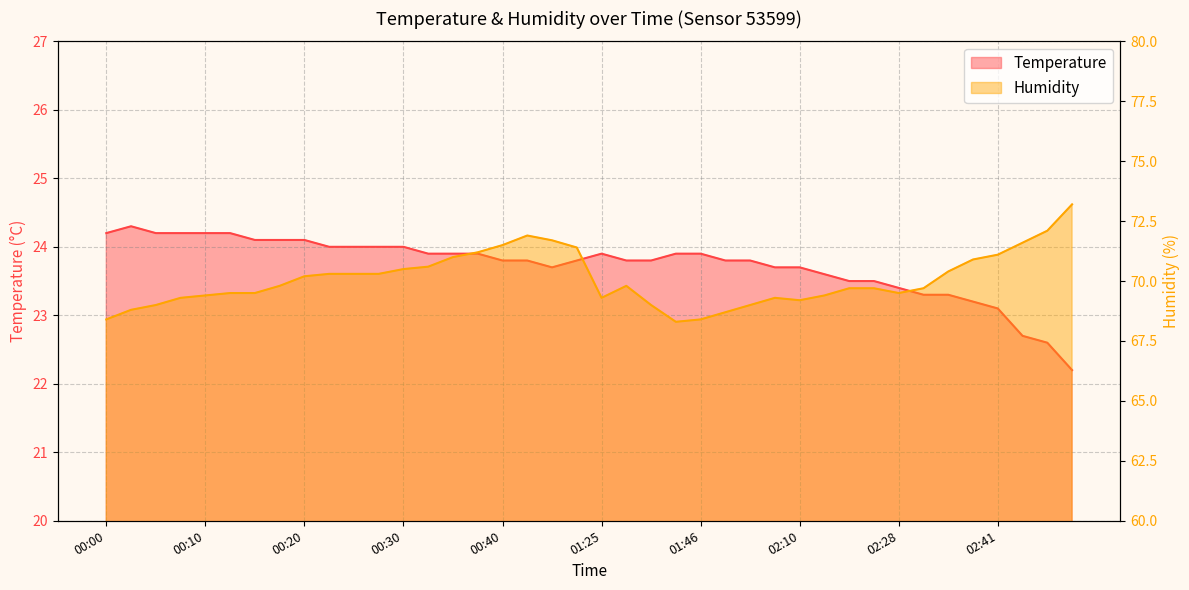

What is the lowest value of the Temperature series?

22.2